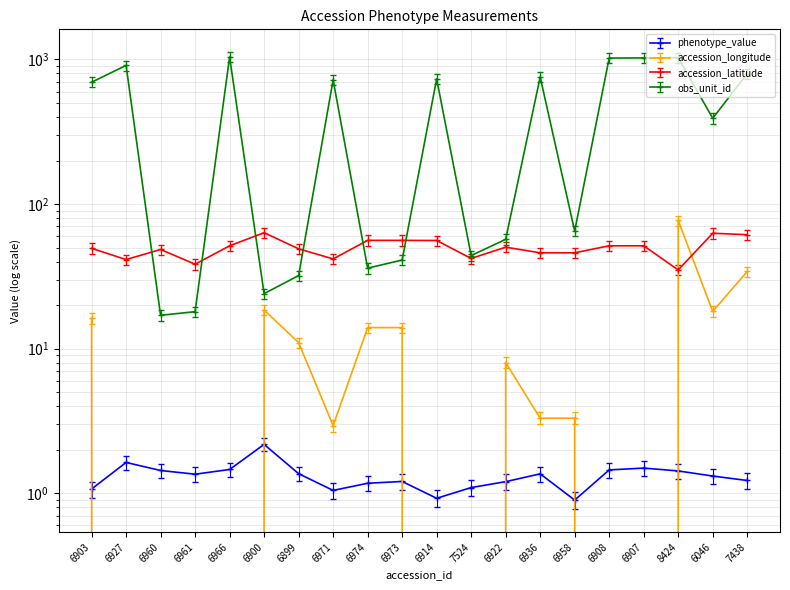

What is the difference between the maximum and minimum values in the accession_latitude series?

28.3